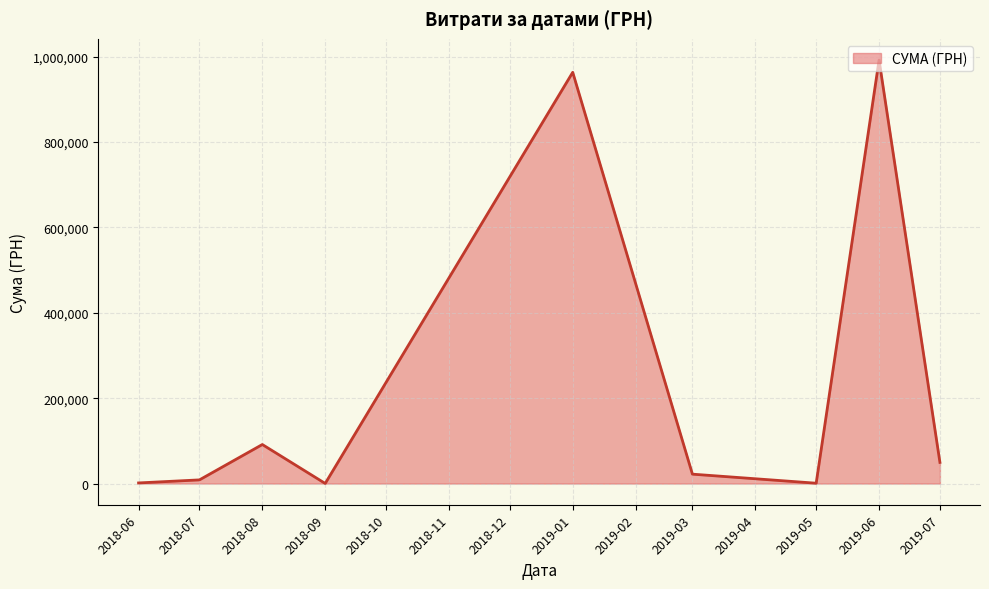

True or false: the data has more than 0 interior local peaks.

True